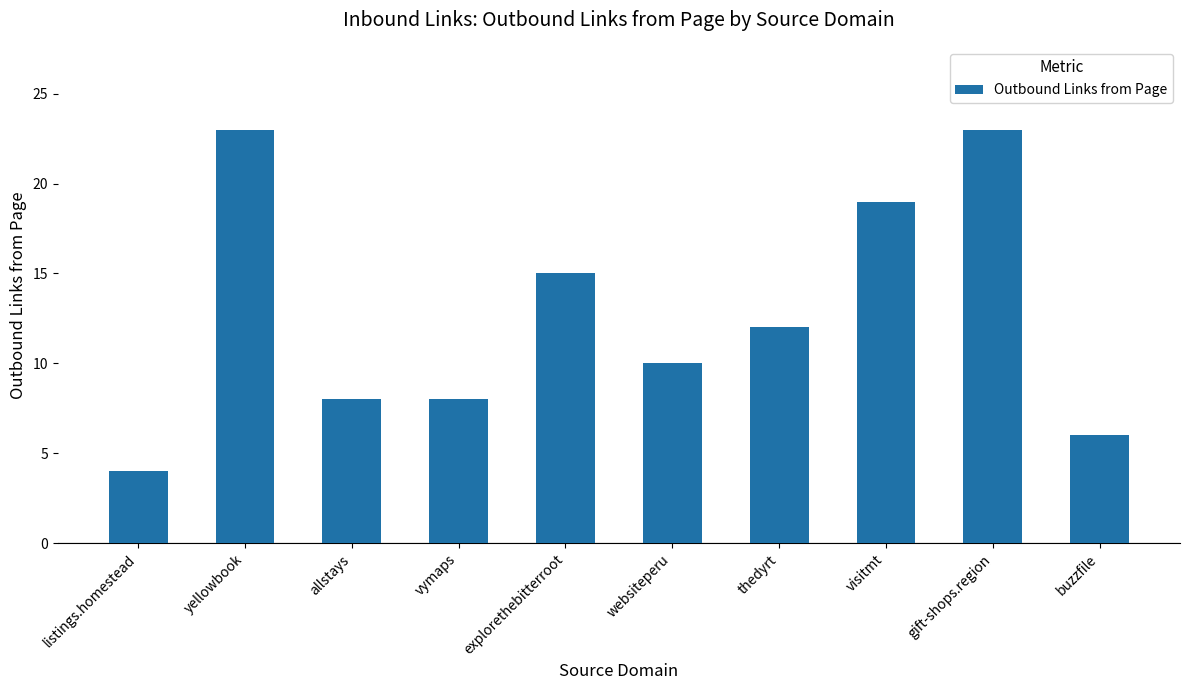

What position from the right is websiteperu?

5